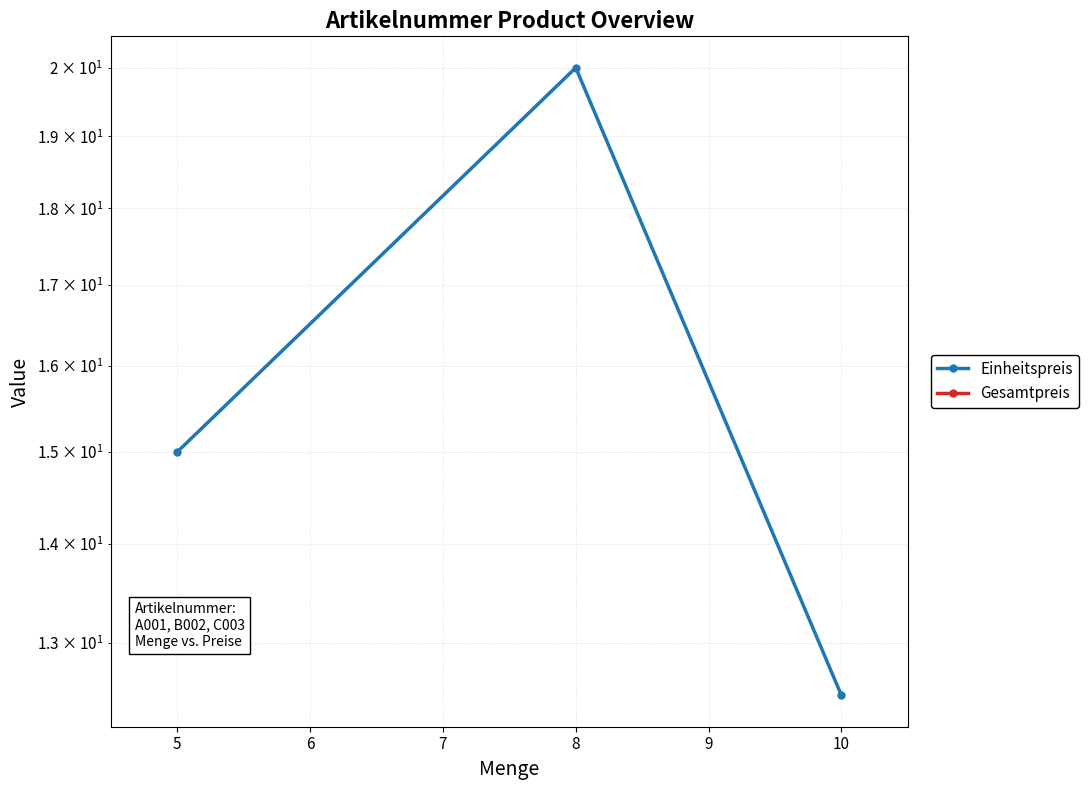

True or false: Gesamtpreis has a value of 0.0 at 8.

True